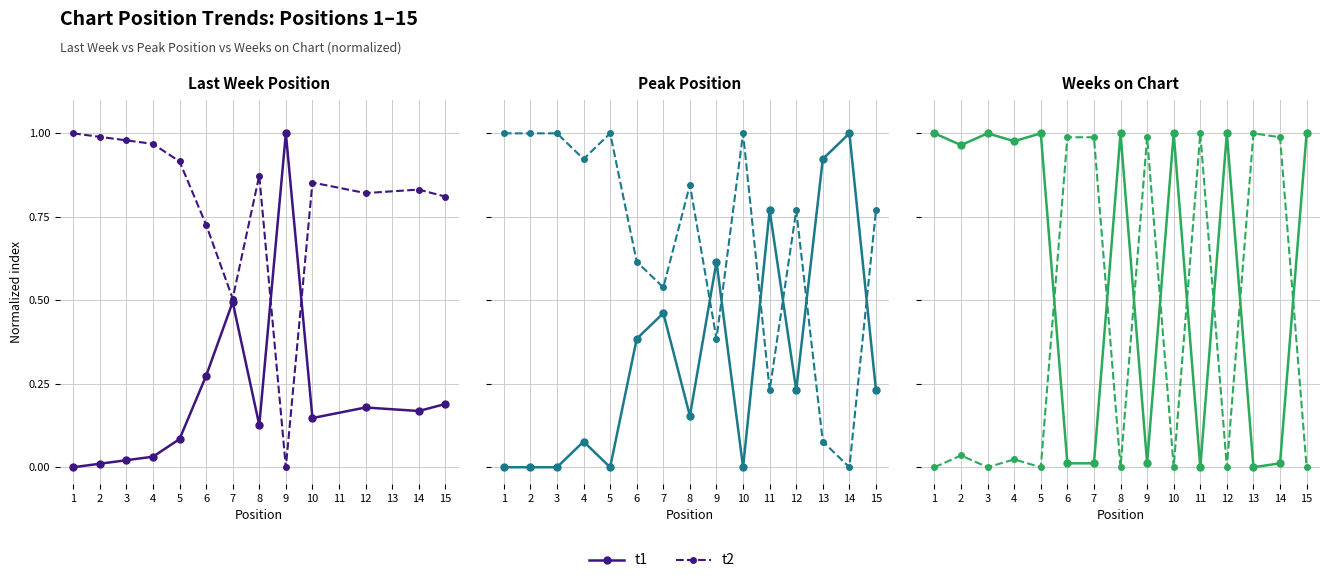

Count the number of data series in this chart.

2